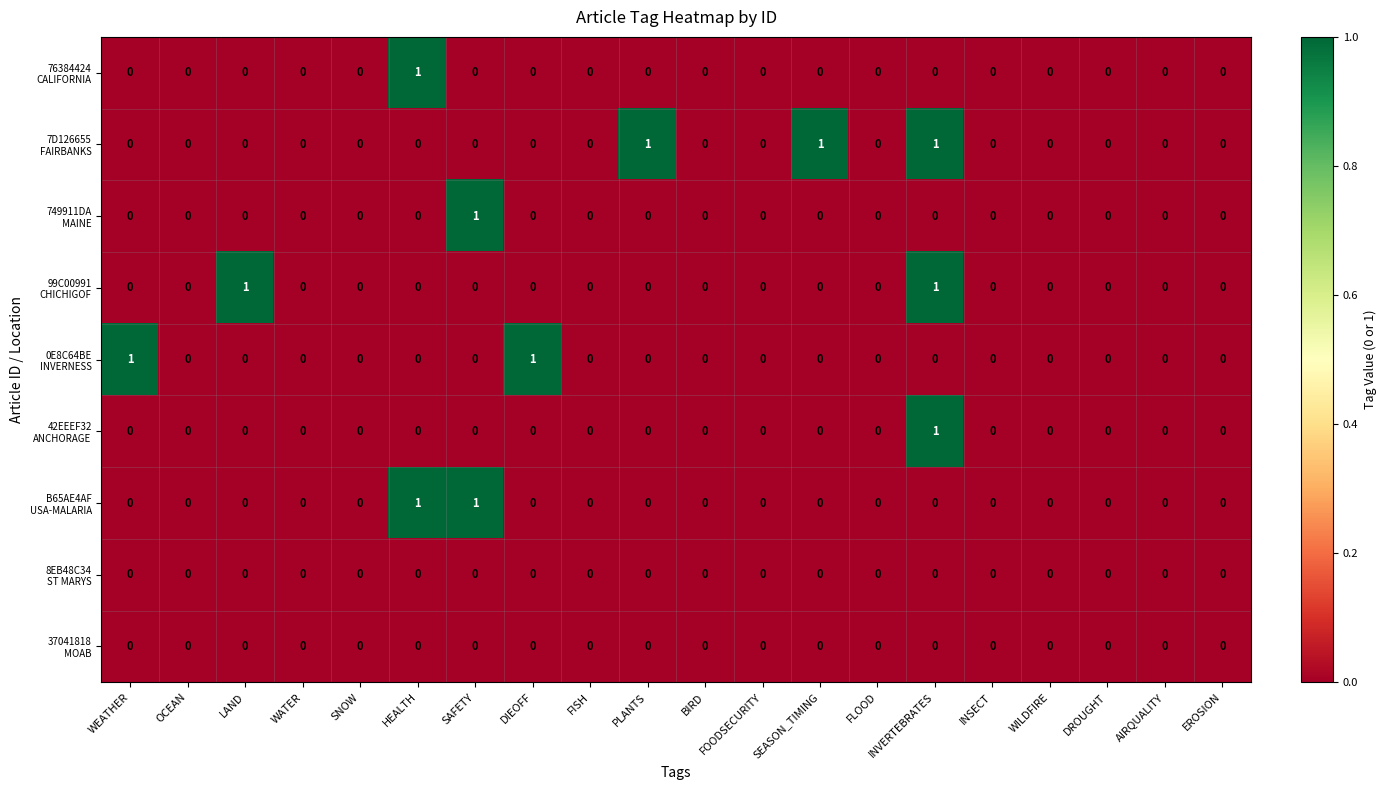

At which category is the sum across all series the highest?

INVERTEBRATES